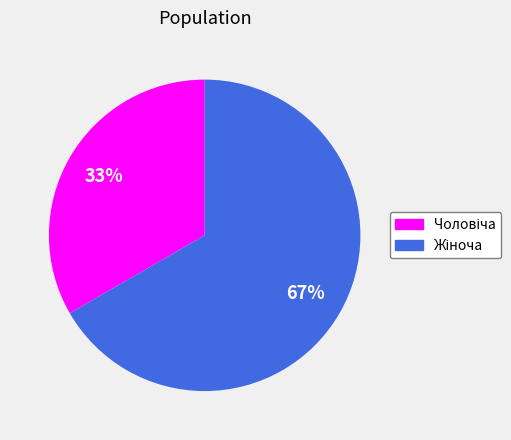

How many slices are in this pie chart?

2